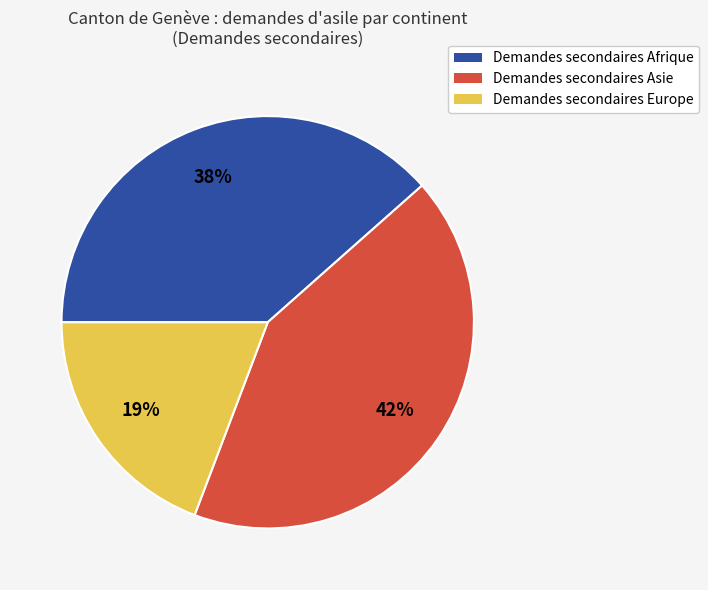

To the nearest percent, what is the average slice percentage?

33%